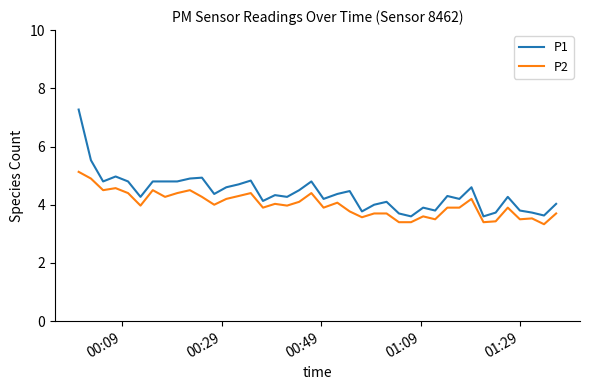

True or false: P1 and P2 intersect in this chart.

False